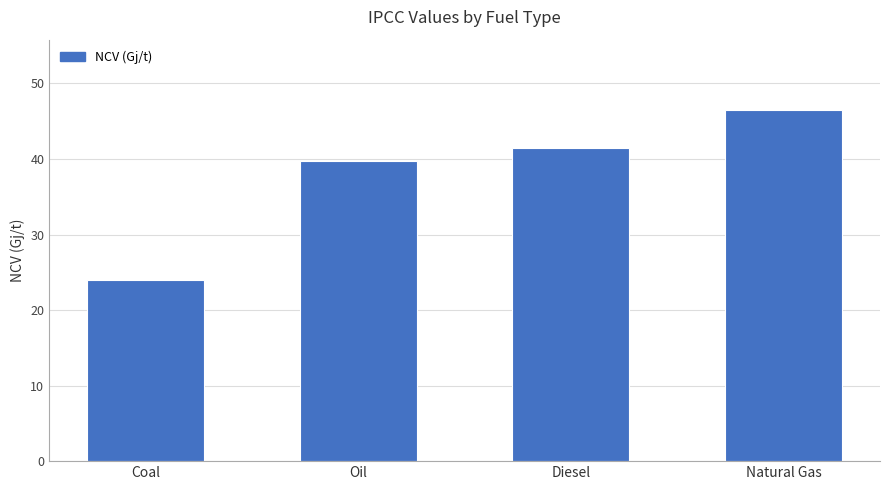

Which category has the lowest value across all series?

Coal